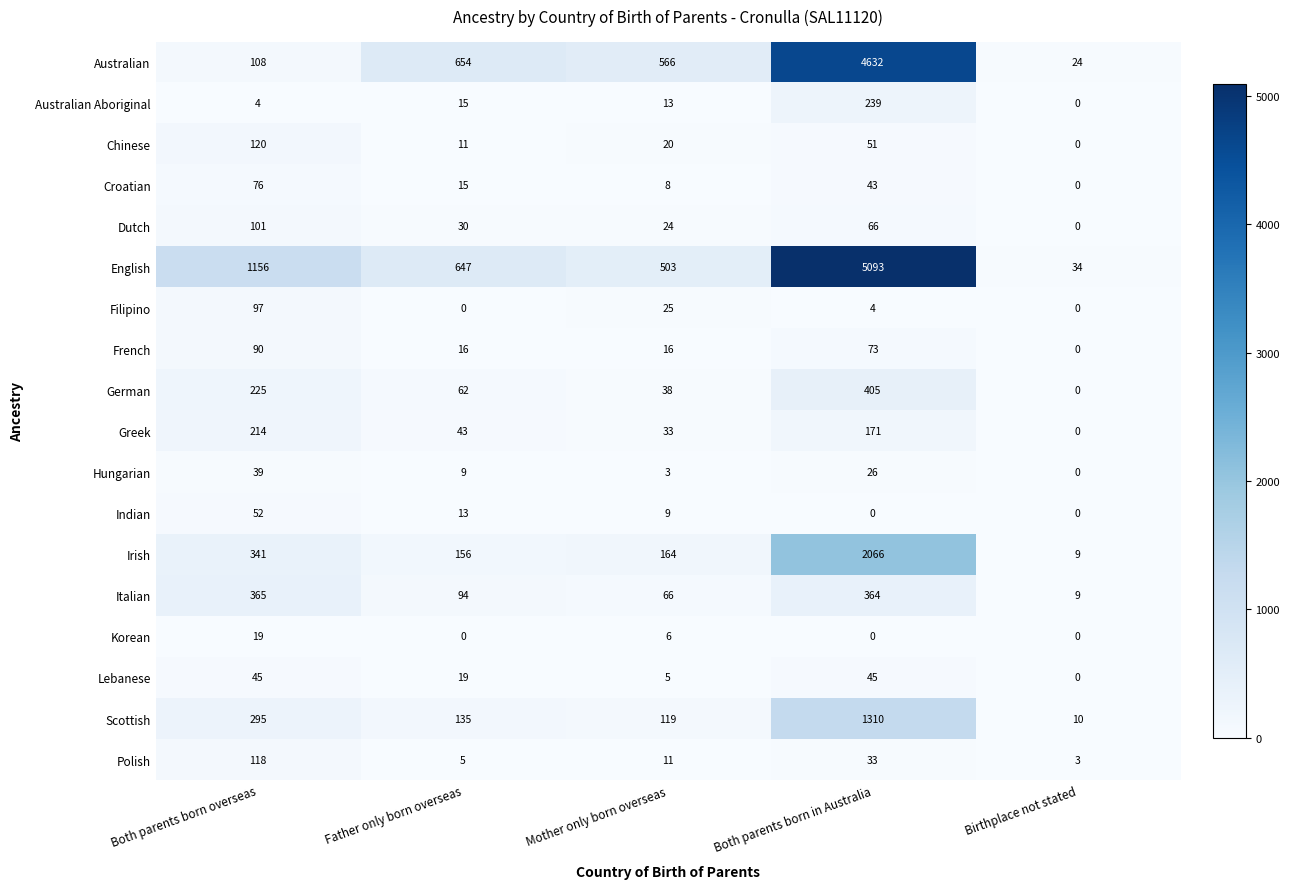

True or false: Croatian has a value of 49 at Birthplace not stated.

False